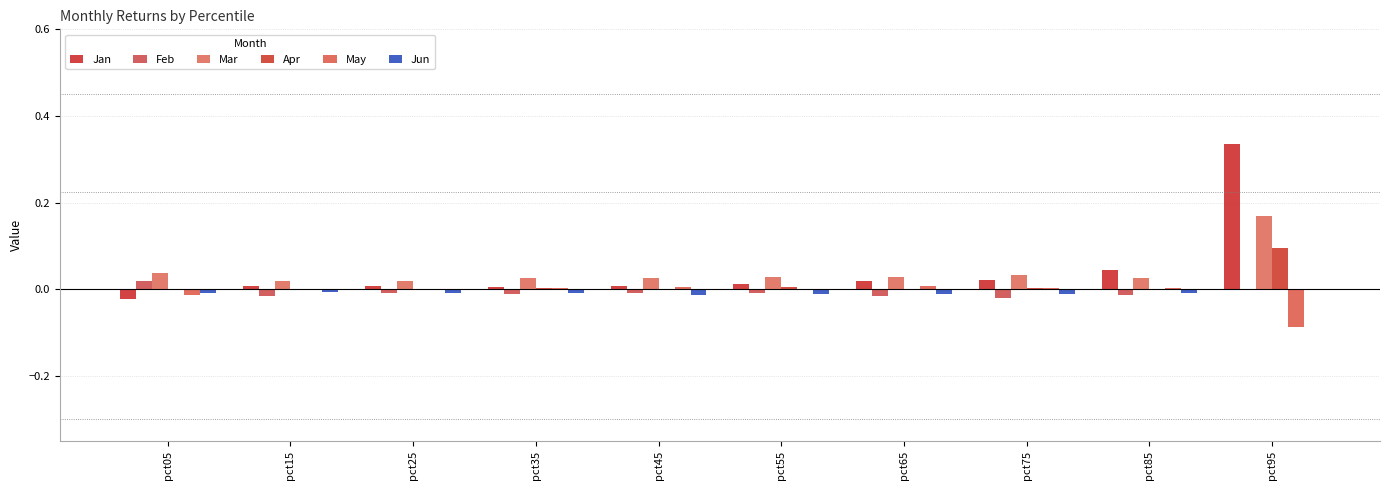

How many data points does each series have?

10